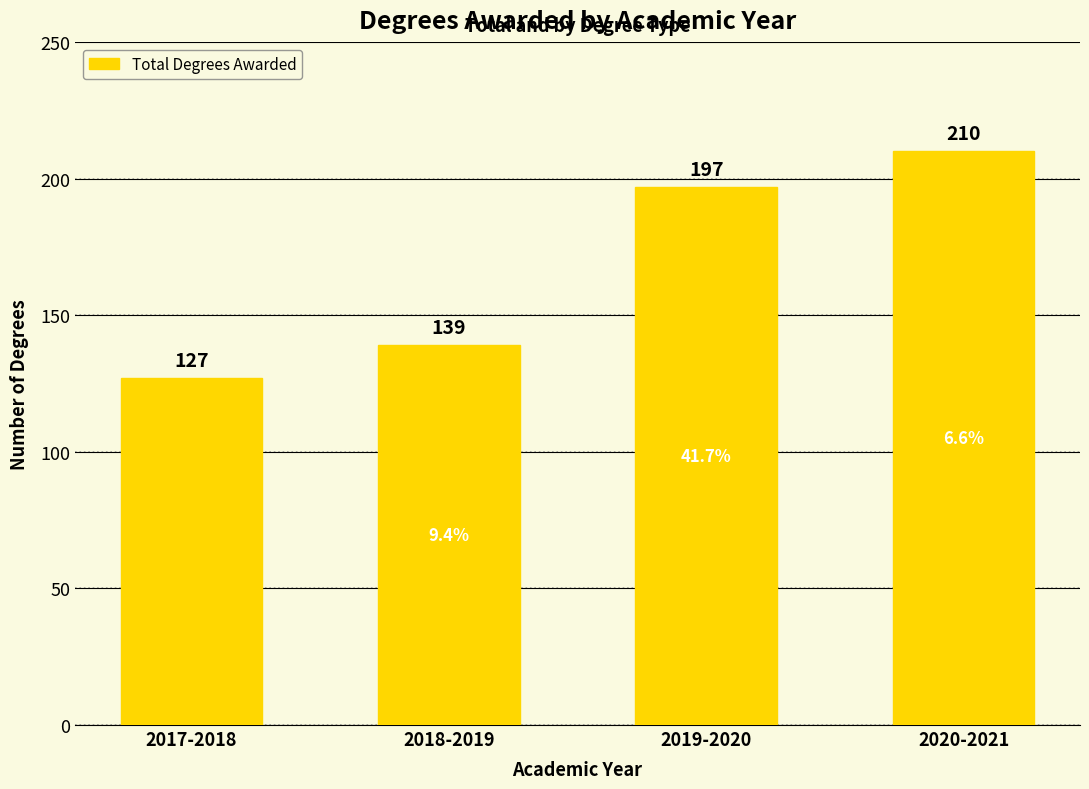

What position from the right is 2019-2020?

2